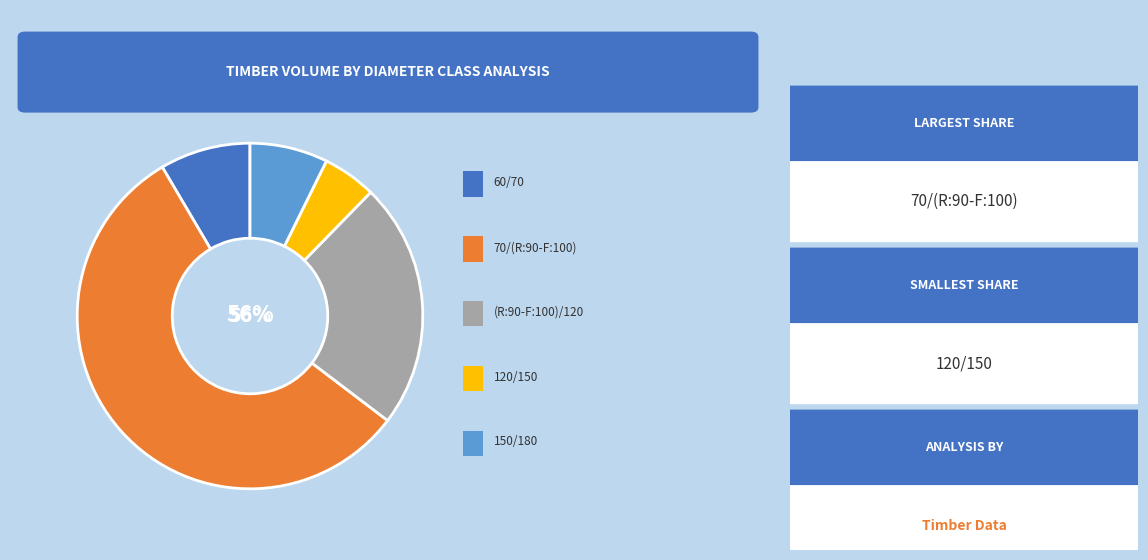

What is the majority slice?

70/(R:90-F:100)